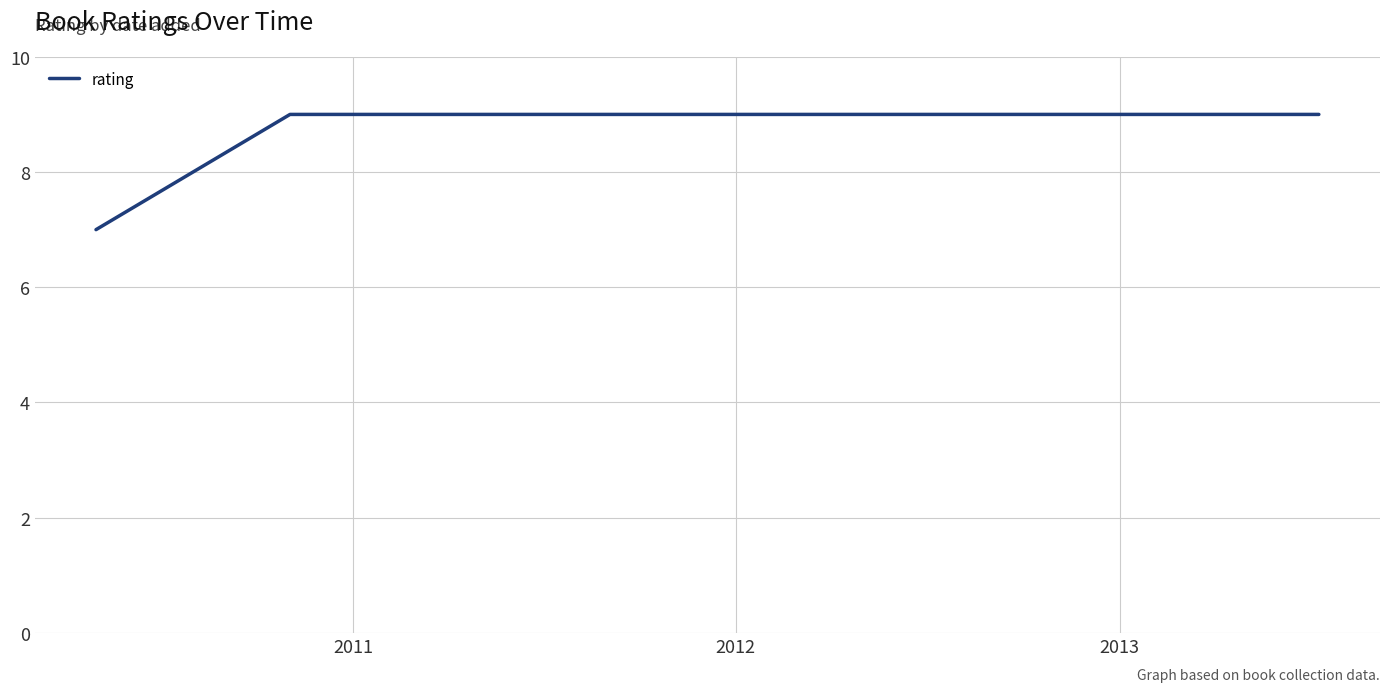

What is the maximum value shown in the chart?

9